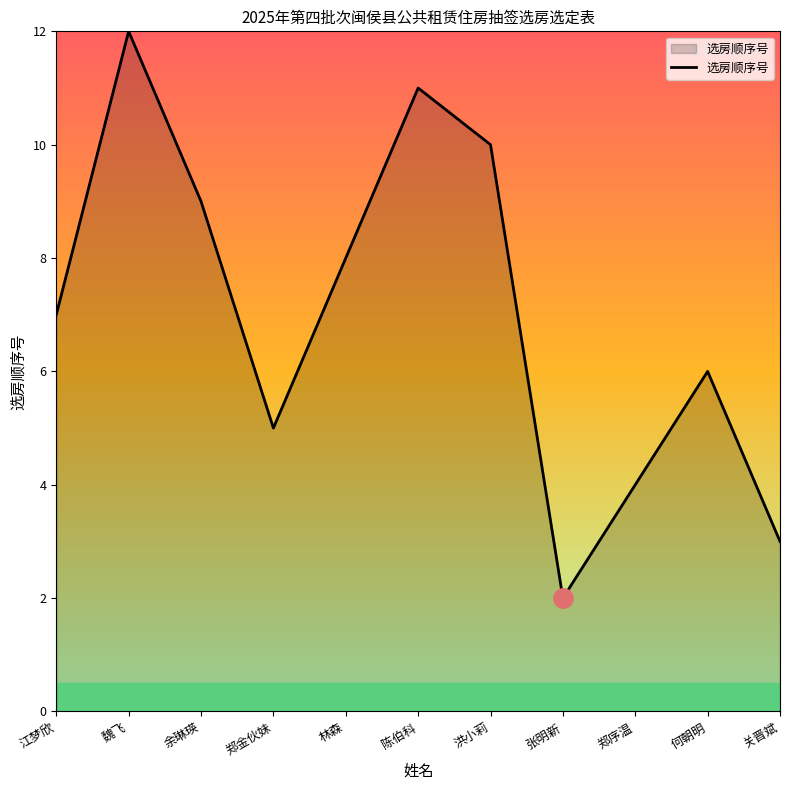

True or false: the data has more than 1 interior local peaks.

True